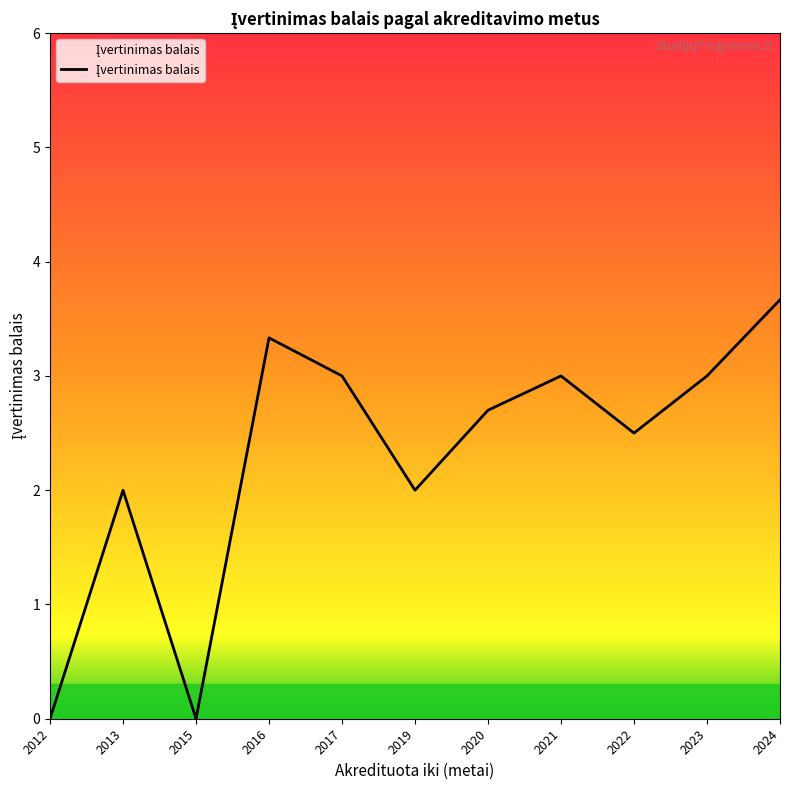

What is the approximate value at 2021?

3.0